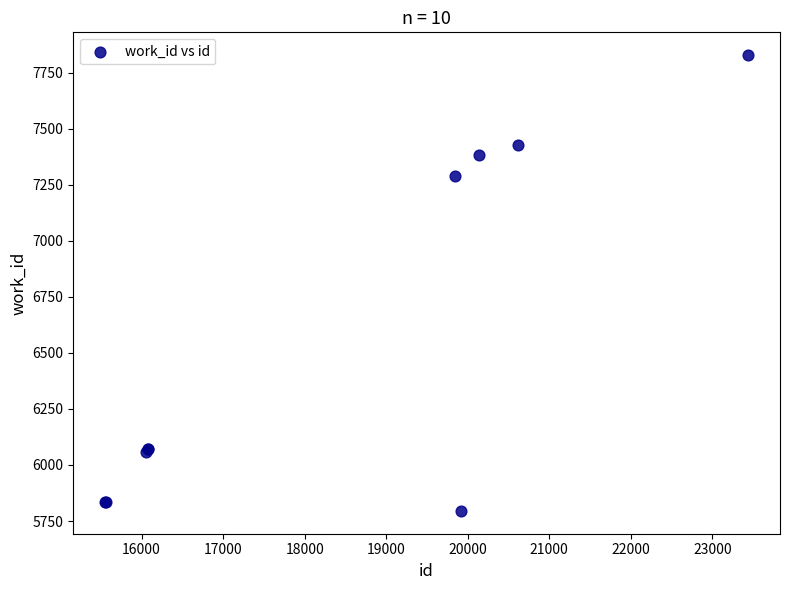

What Y value in the scatter plot is closest to 6811?

7287